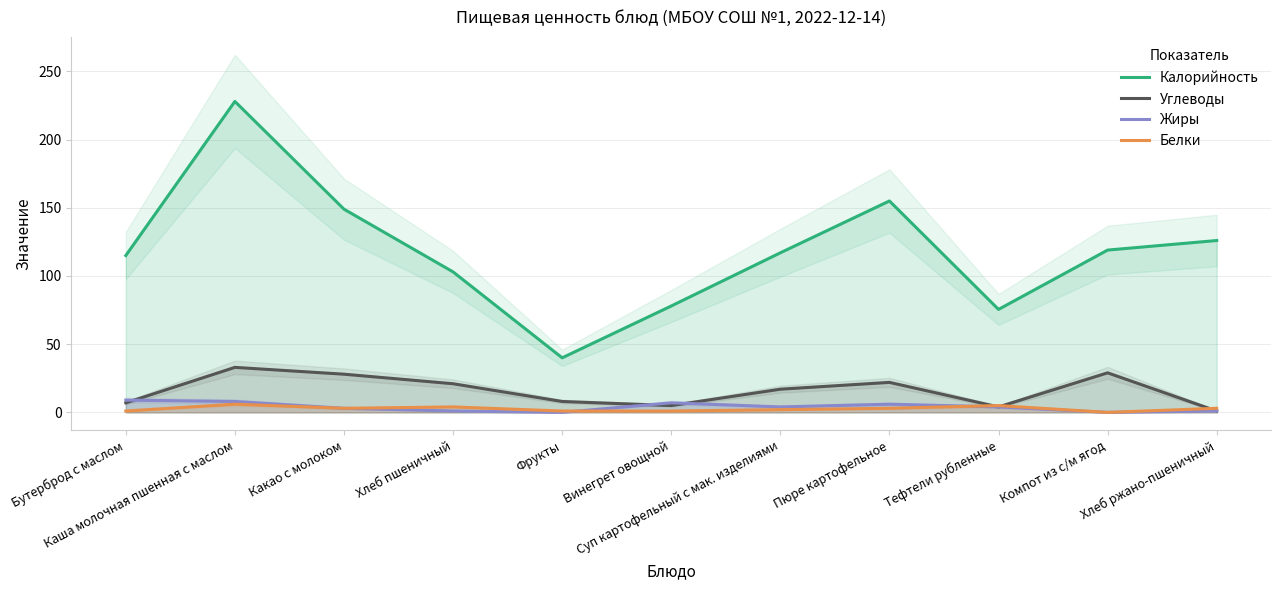

At which label is Калорийность closest to 134?

Хлеб ржано-пшеничный